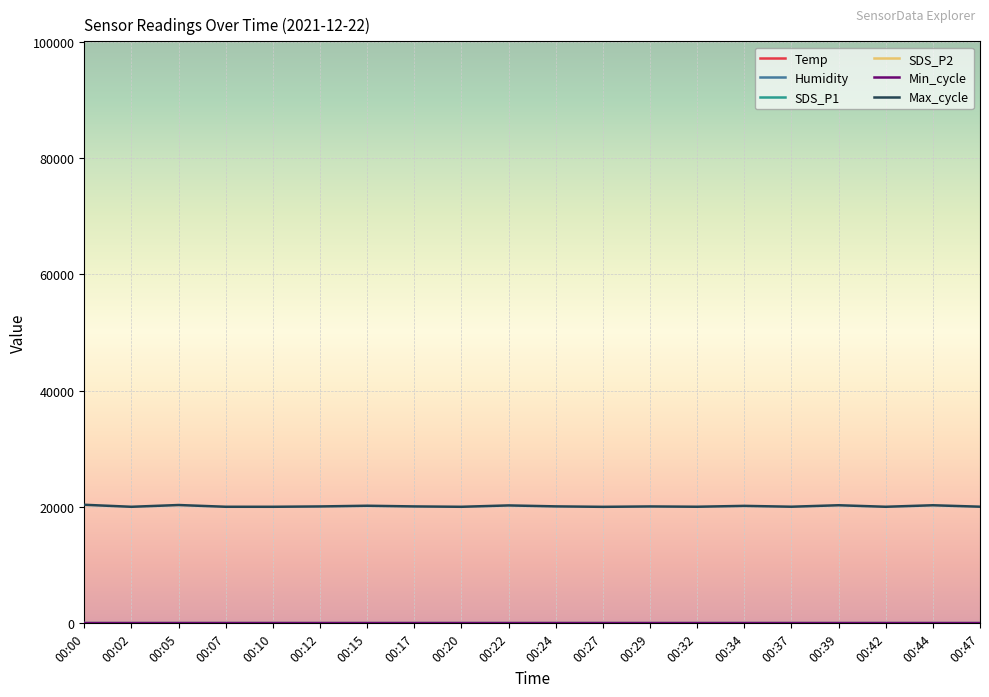

Which series has the largest range (max minus min)?

Max_cycle